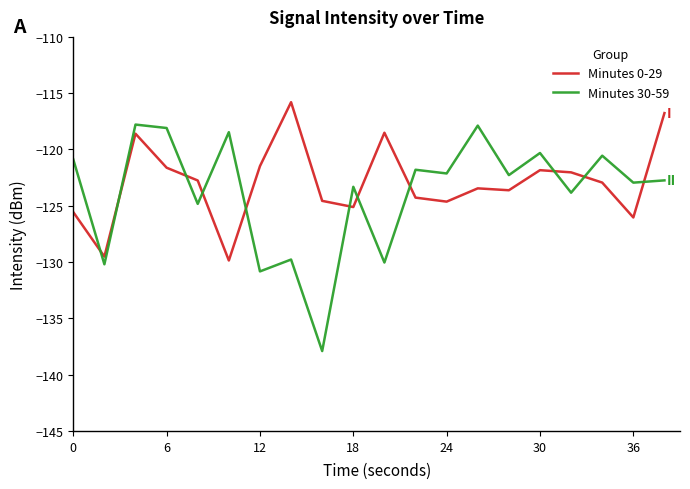

After their last crossing, which series has the higher values: Minutes 30-59 or Minutes 0-29?

Minutes 0-29